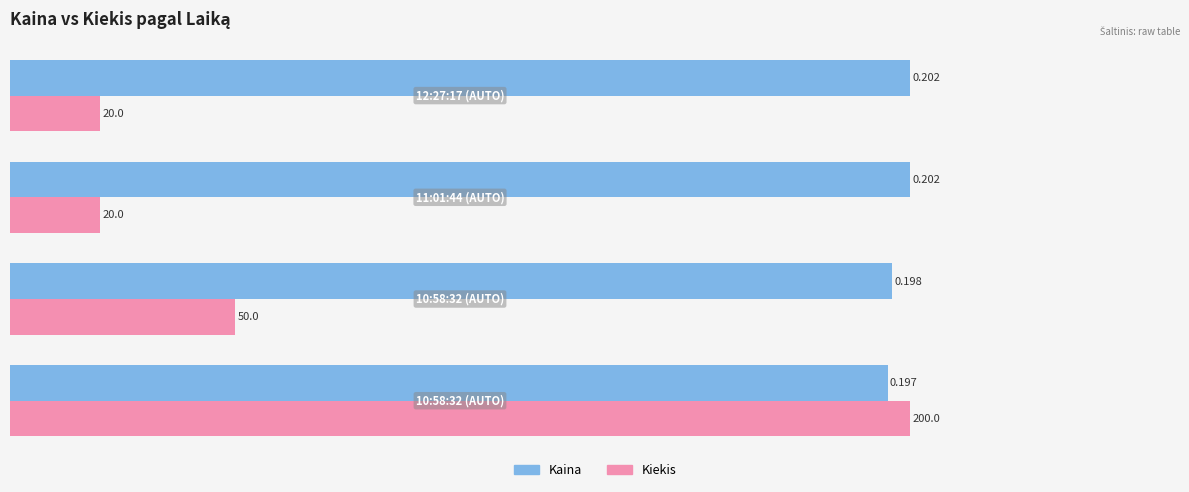

At how many categories does at least one series exceed 0?

4